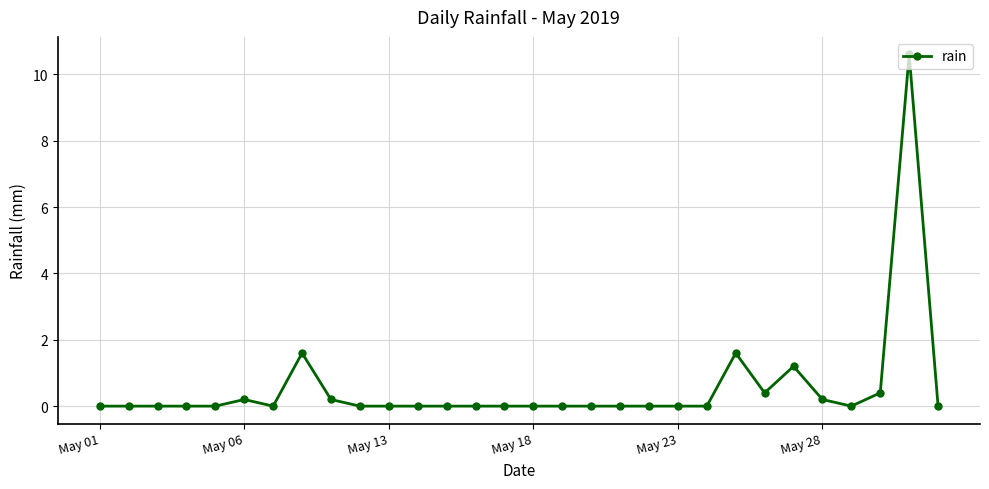

What is the maximum value shown in the chart?

10.6